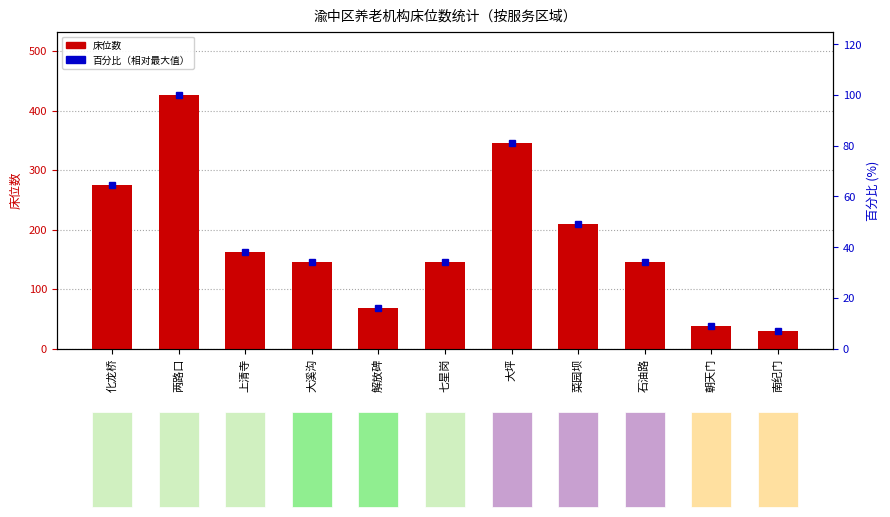

What are all the series names shown in the legend?

床位数, 百分比（相对最大值）